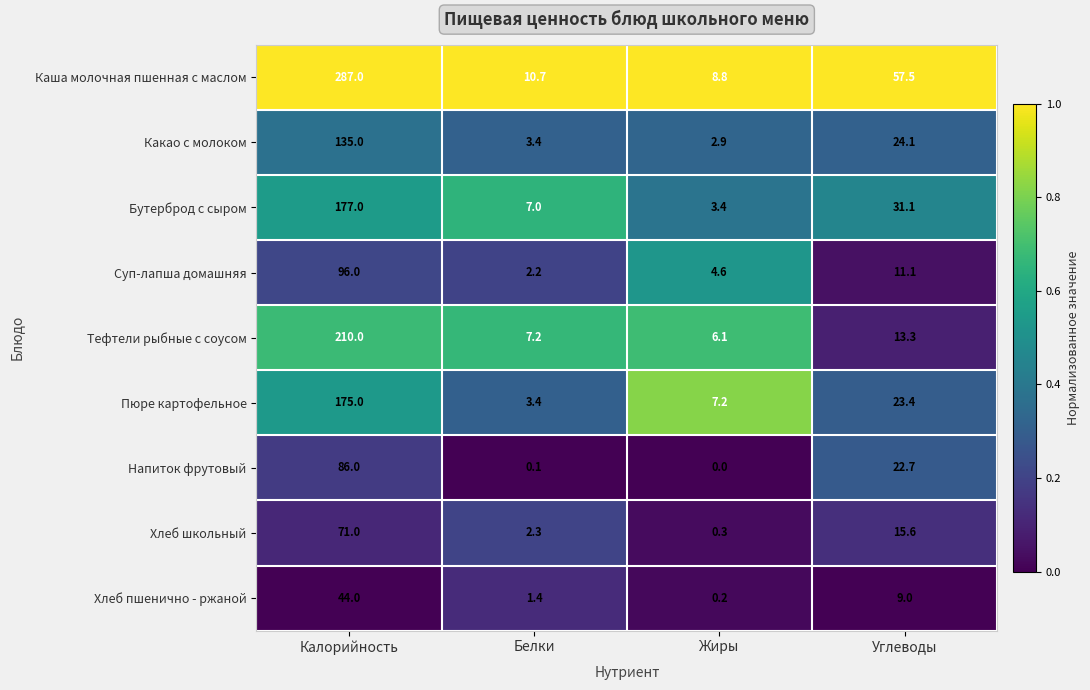

Count the number of data series in this chart.

9